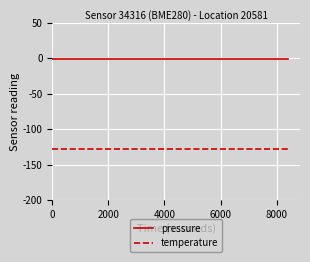

What is the sum of all pressure values?

-20